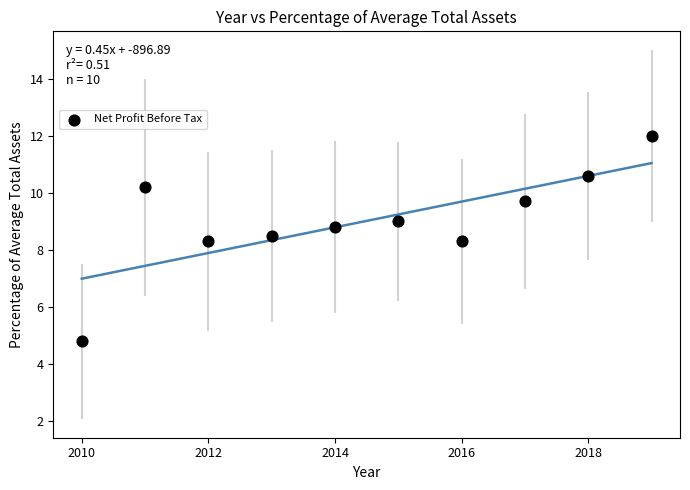

What is the average X value?

2014.5